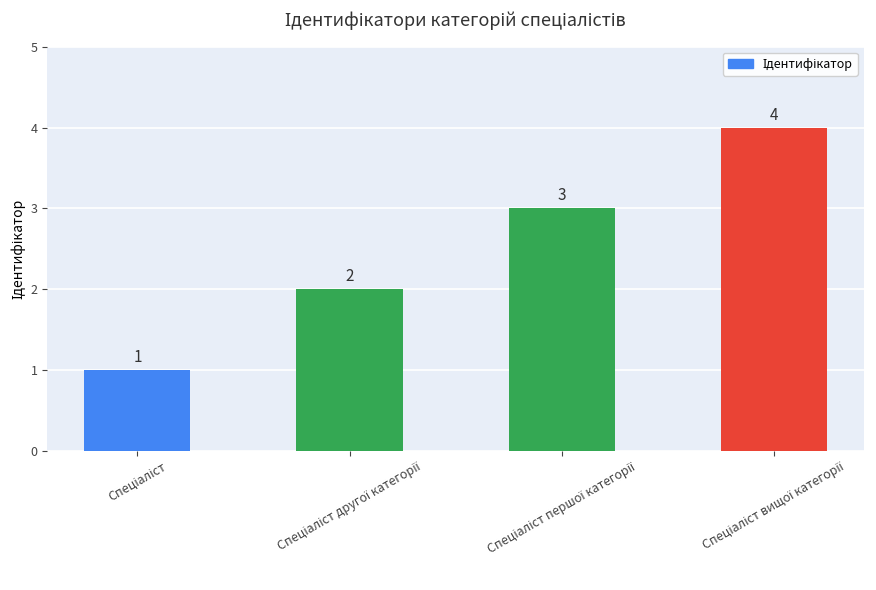

How many distinct data groups are displayed?

1